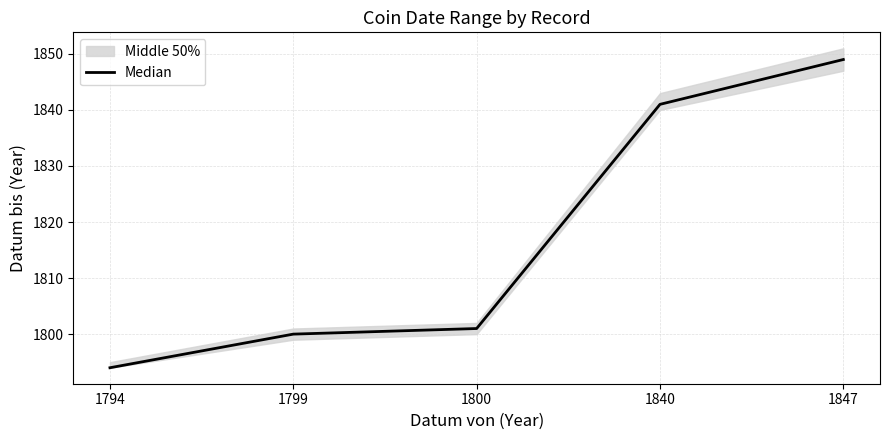

Where is the data nearest to the value 1821?

1800